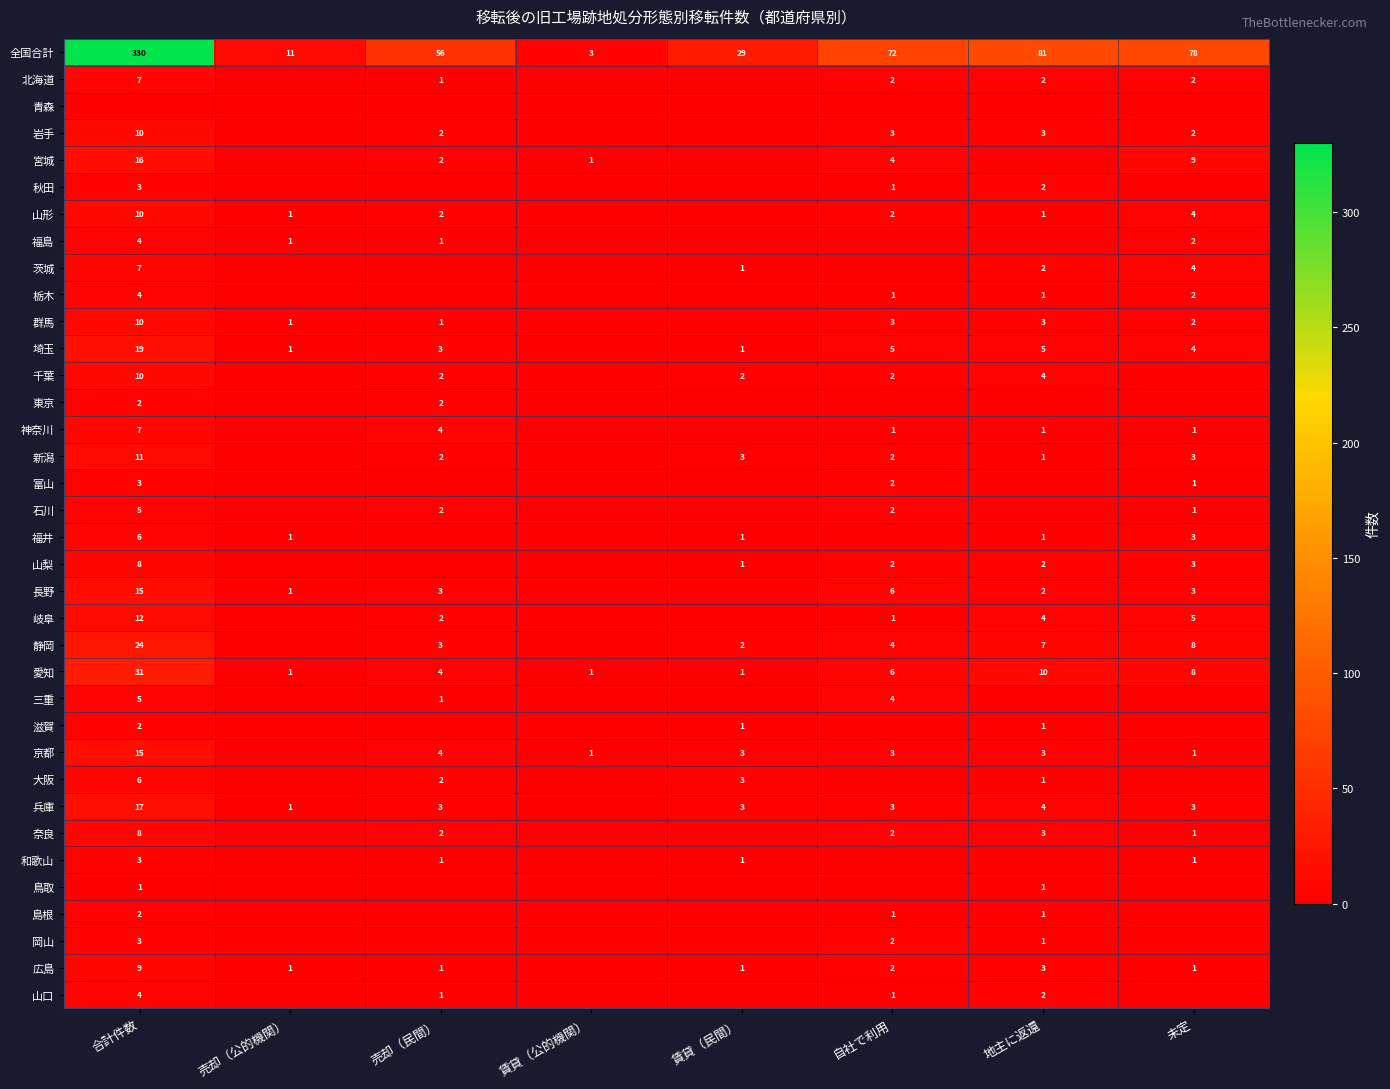

How many series are shown in this chart?

36